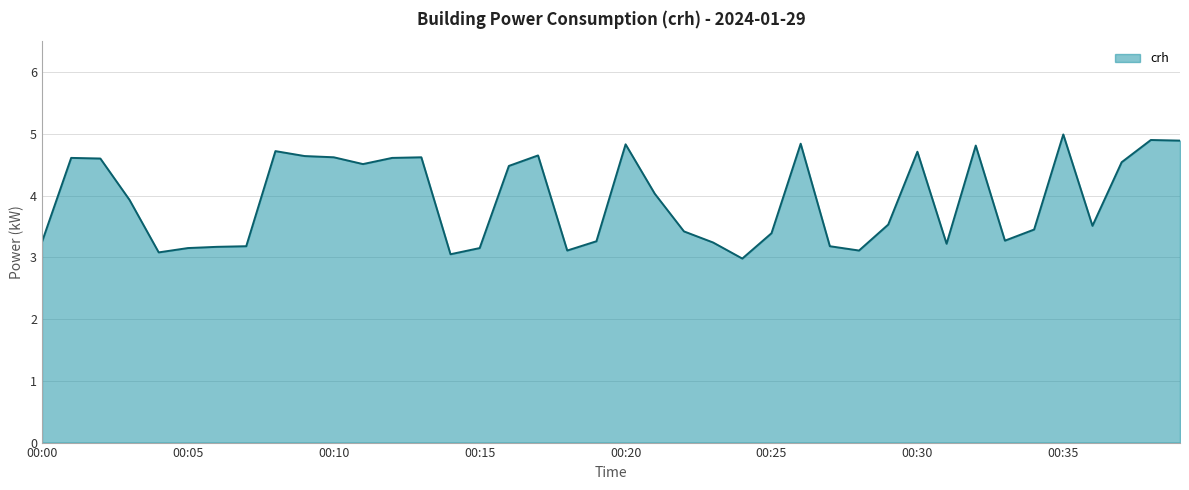

What is the greatest value displayed?

5.0